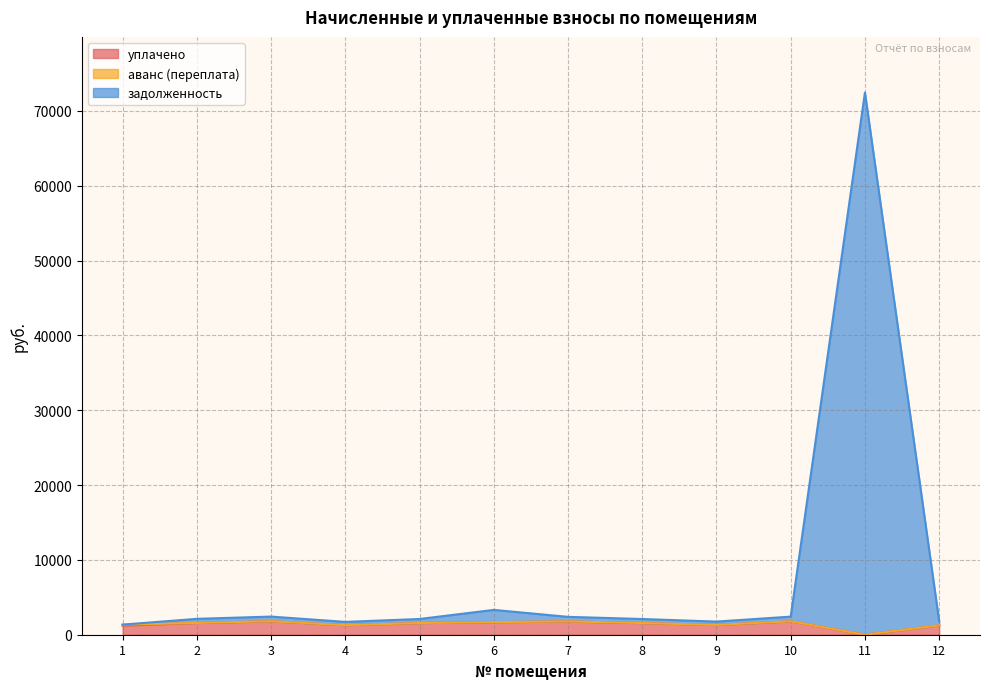

True or false: задолженность has more than 1 interior local peaks.

True